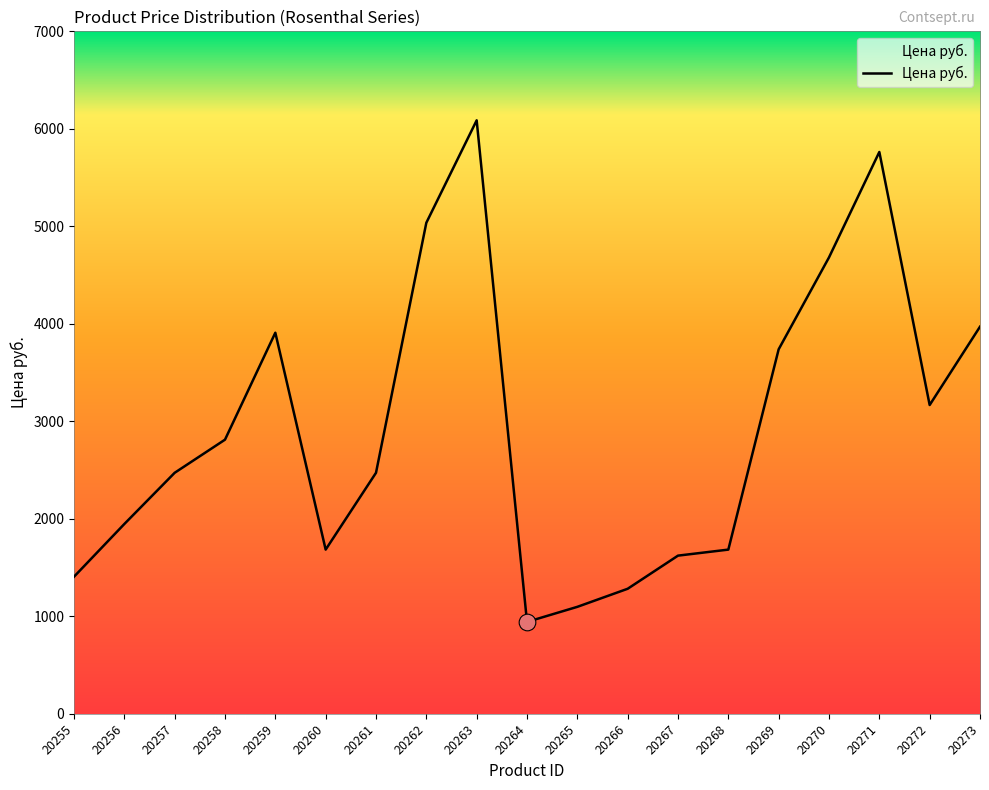

At which label is the value closest to 3514?

20269